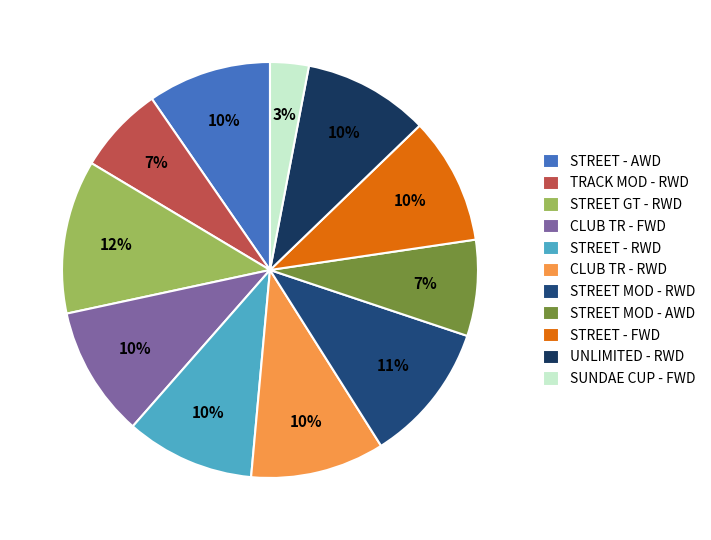

True or false: TRACK MOD - RWD accounts for 1% of the total.

False